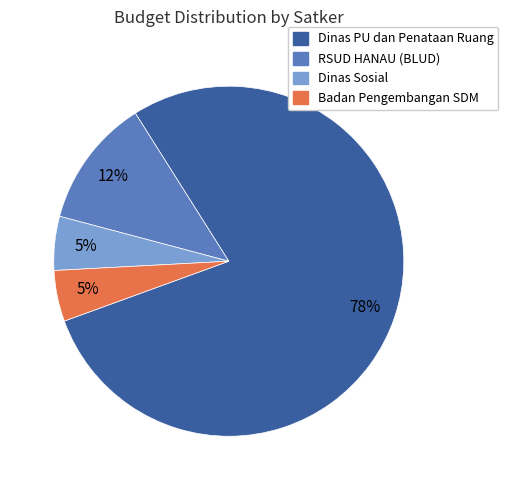

Do Dinas Sosial and Dinas PU dan Penataan Ruang together represent more than half of the pie?

Yes